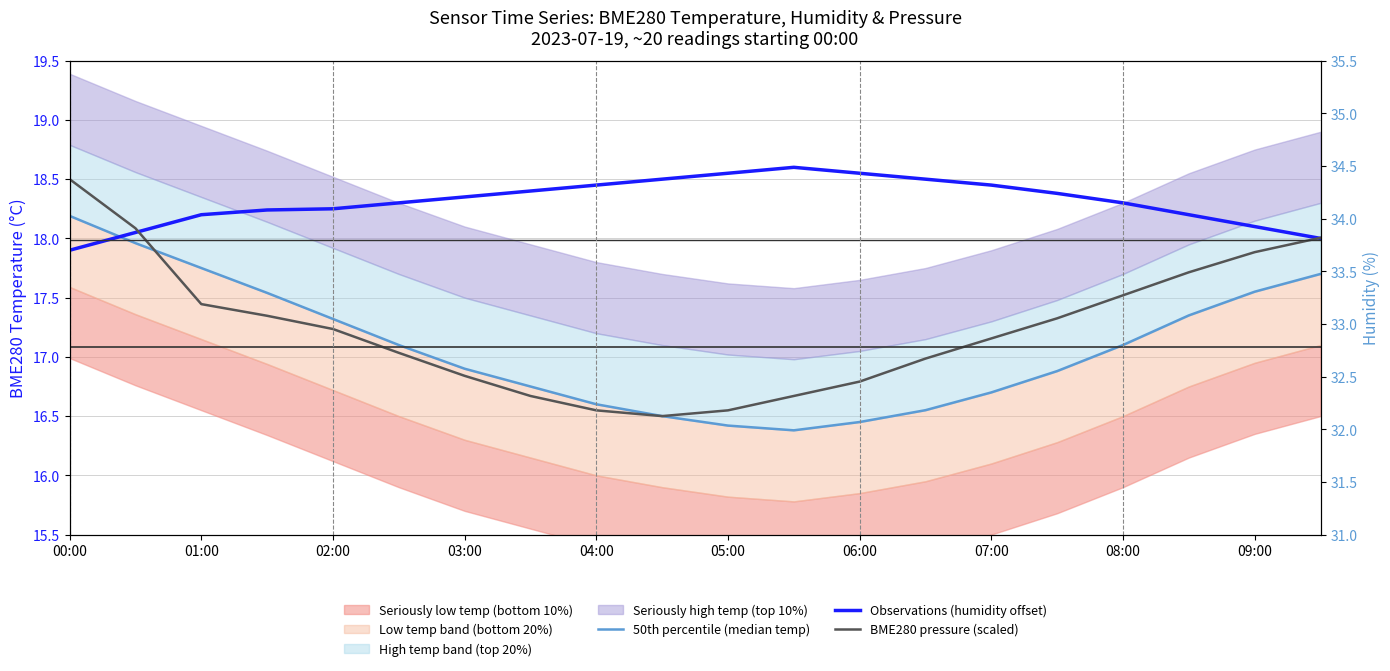

What are all the series names shown in the legend?

50th percentile (median temp), Observations (humidity offset), BME280 pressure (scaled)